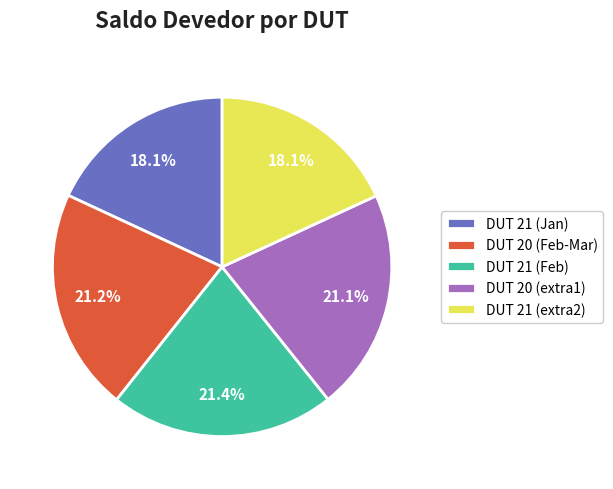

What is the total percentage of DUT 21 (Jan) and DUT 20 (Feb-Mar)?

39.3%